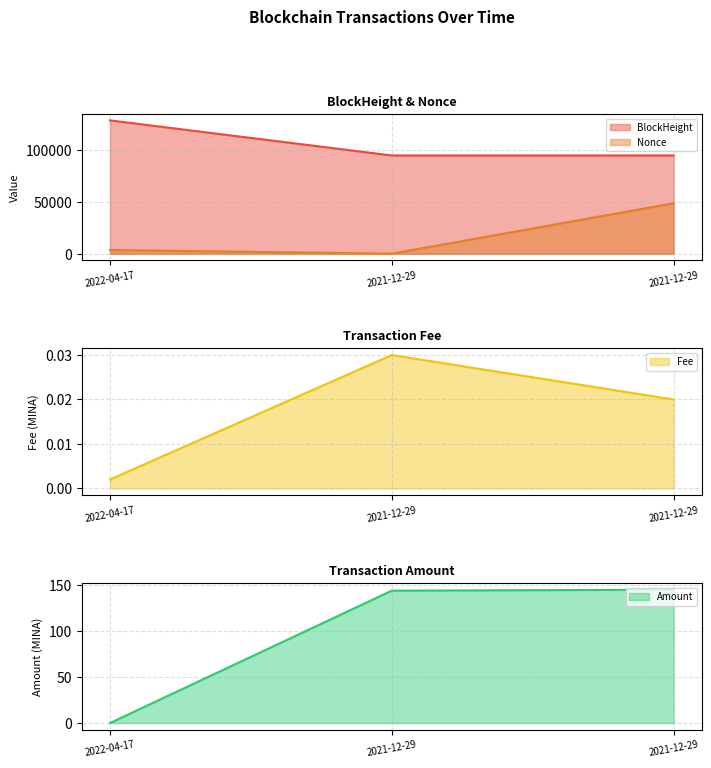

How many values in the Amount series are below 143?

1